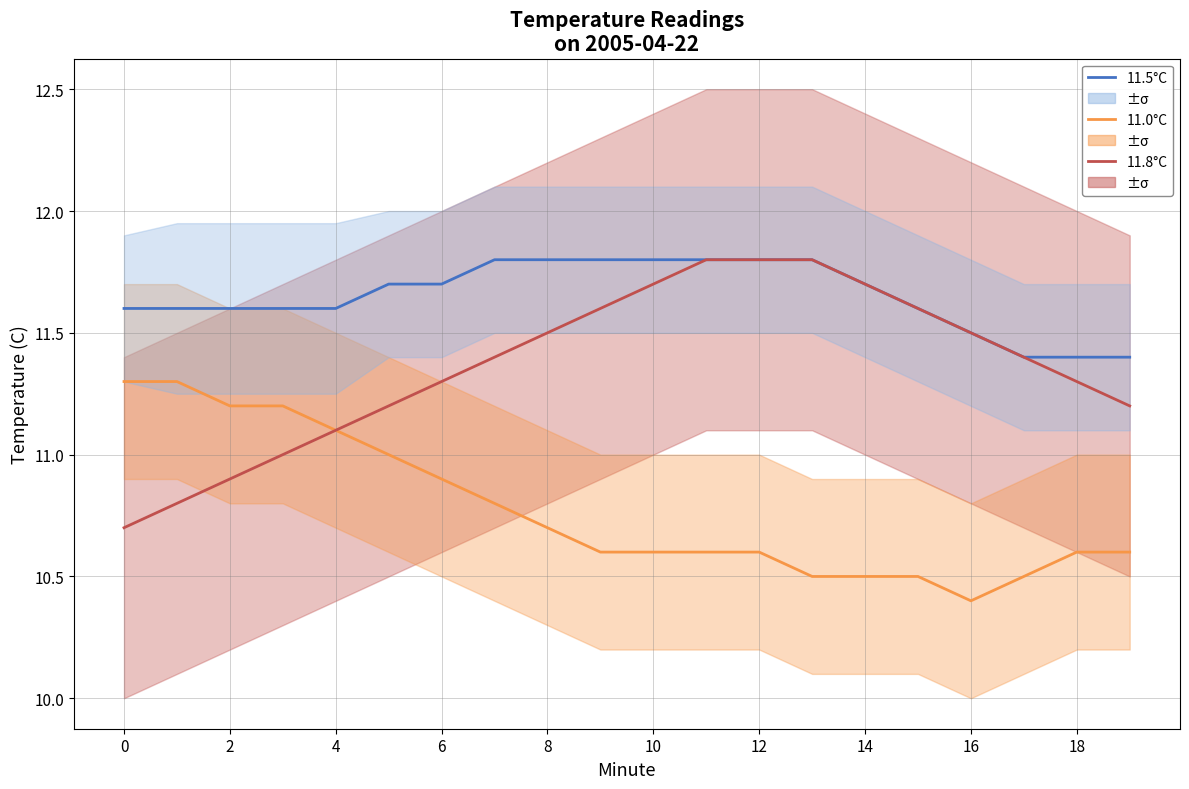

Is the value of 11.5°C at 6 greater than the value of 11.0°C at 10?

Yes